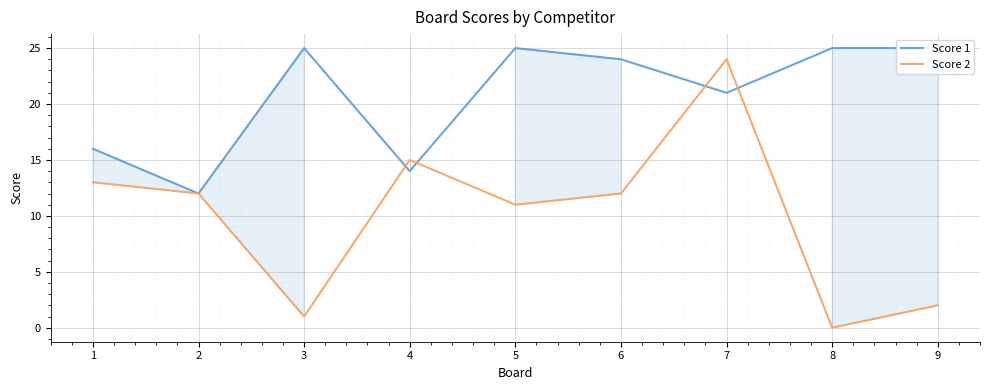

Reading left to right, what are all the values shown in this chart?

Score 1: 16	12	25	14	25	24	21	25	25
Score 2: 13	12	1	15	11	12	24	0	2